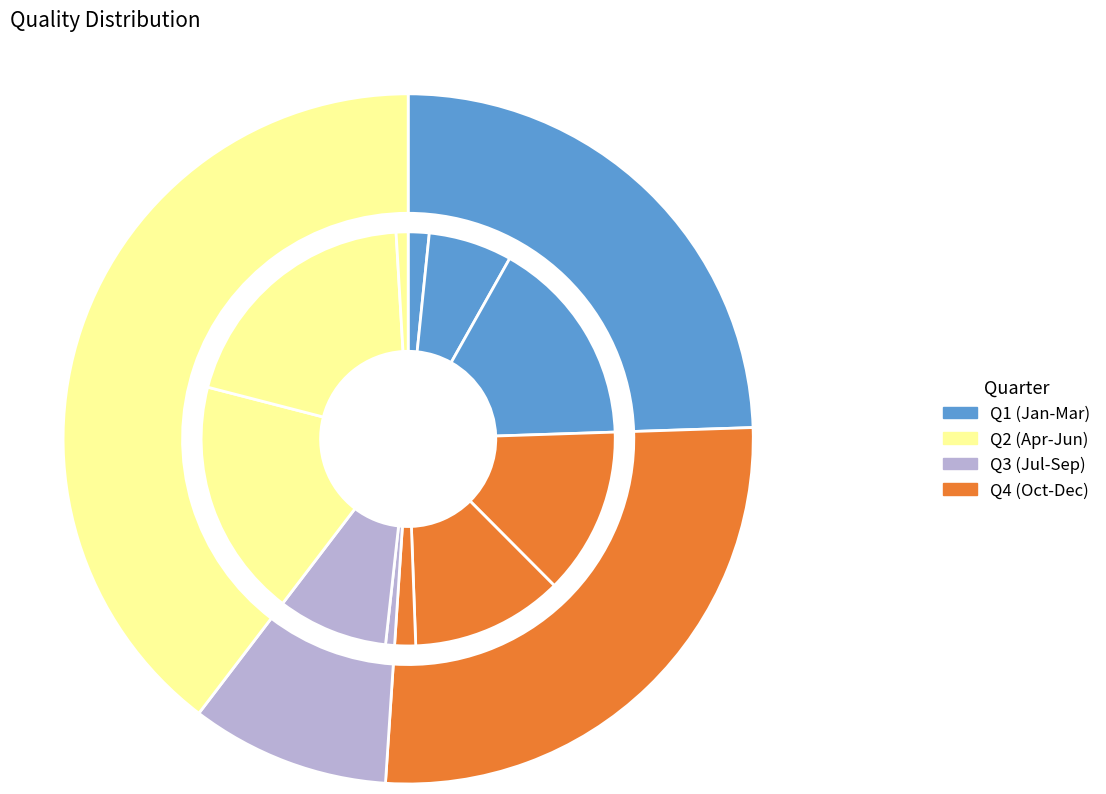

Does any single category account for the majority?

No